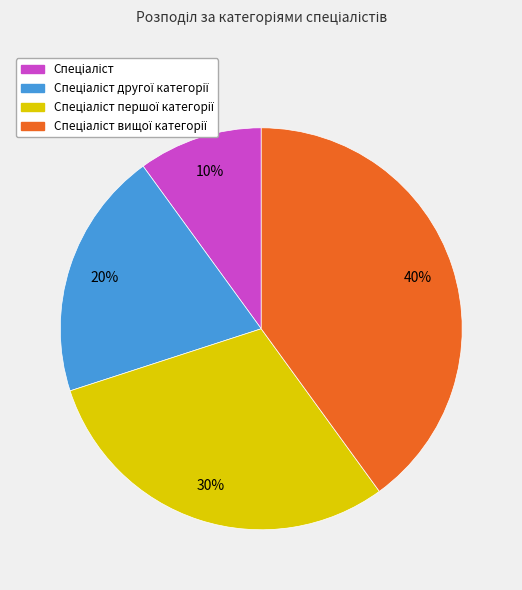

To the nearest percent, what is the difference between the largest and smallest slice percentages?

30%